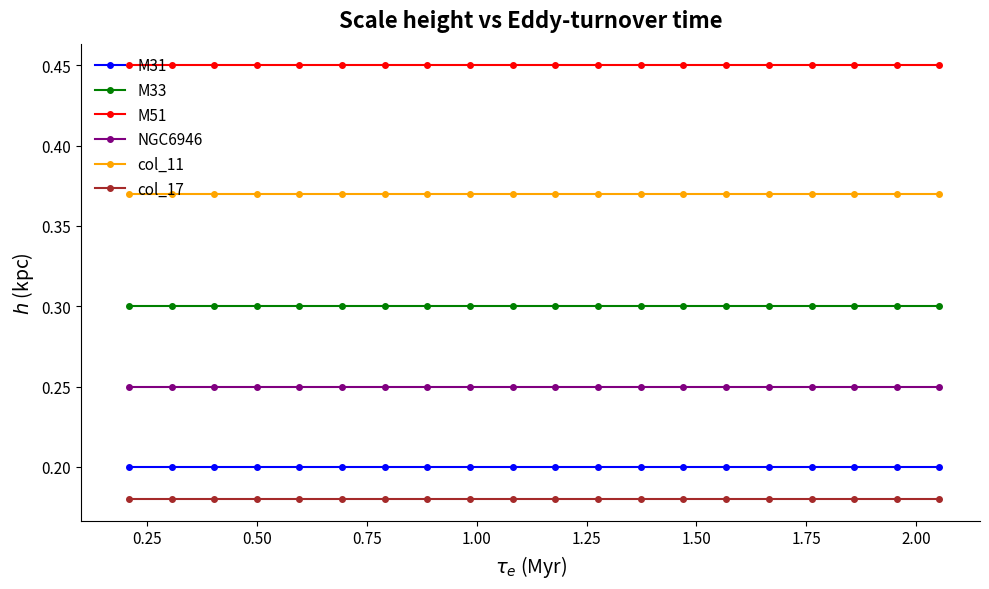

What is the sum of all M51 values?

9.0